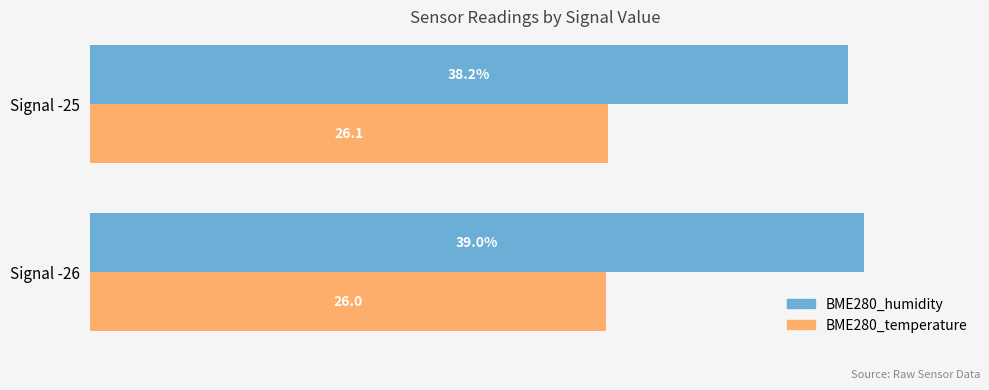

At which category is the sum across all series the highest?

Signal -26